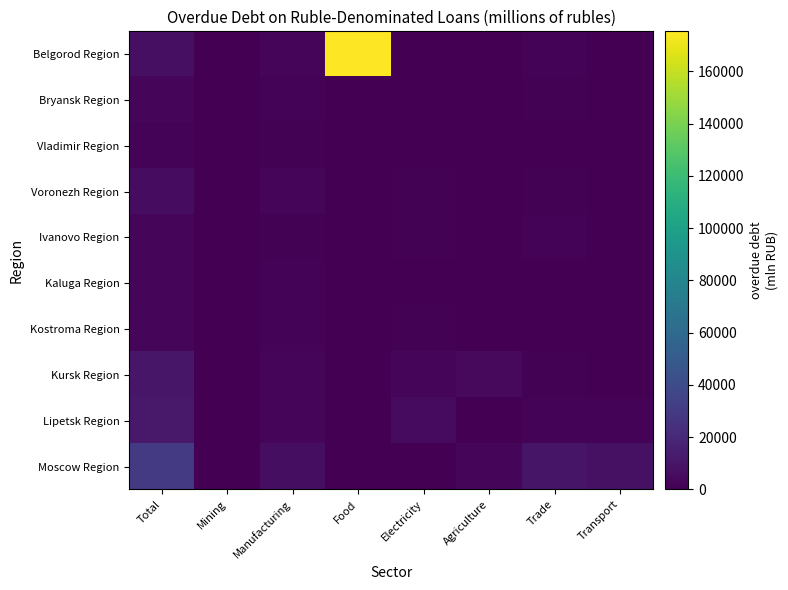

Which has a higher value, Electricity or Total?

Total